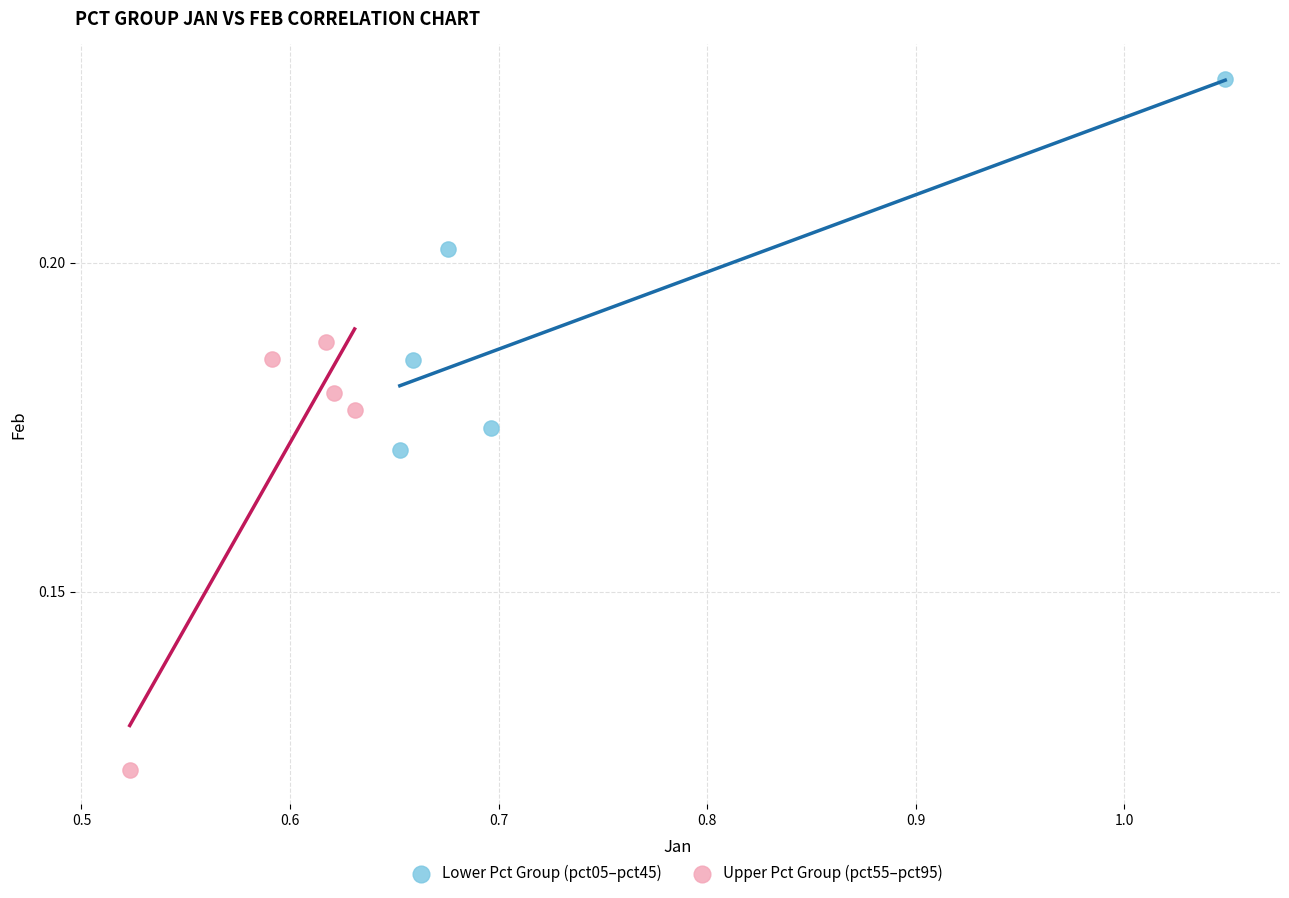

Which series has the largest Y range (max minus min)?

Upper Pct Group (pct55–pct95)